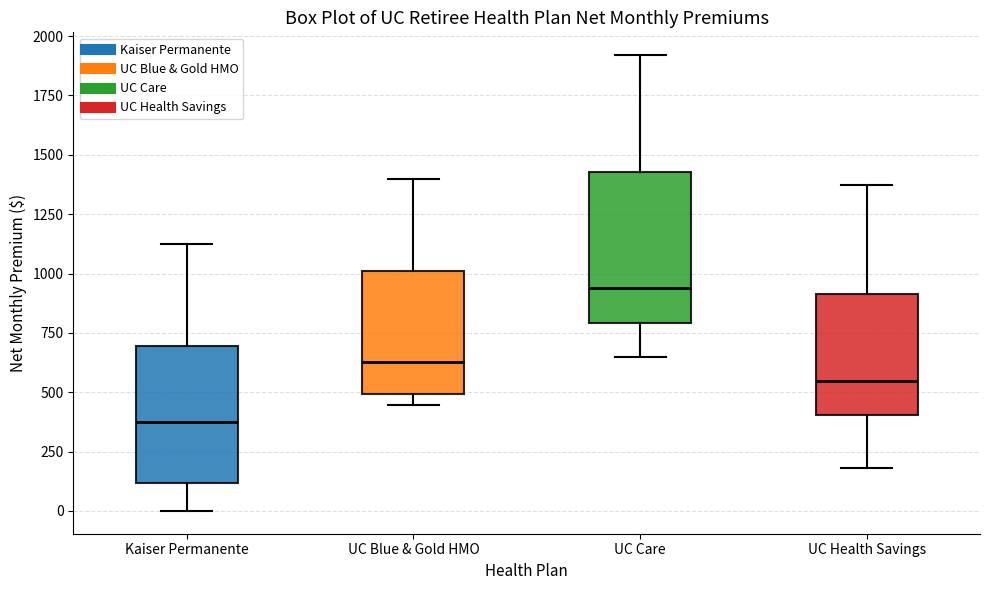

Comparing the boxes themselves (not the whiskers), which one is the tallest?

UC Care